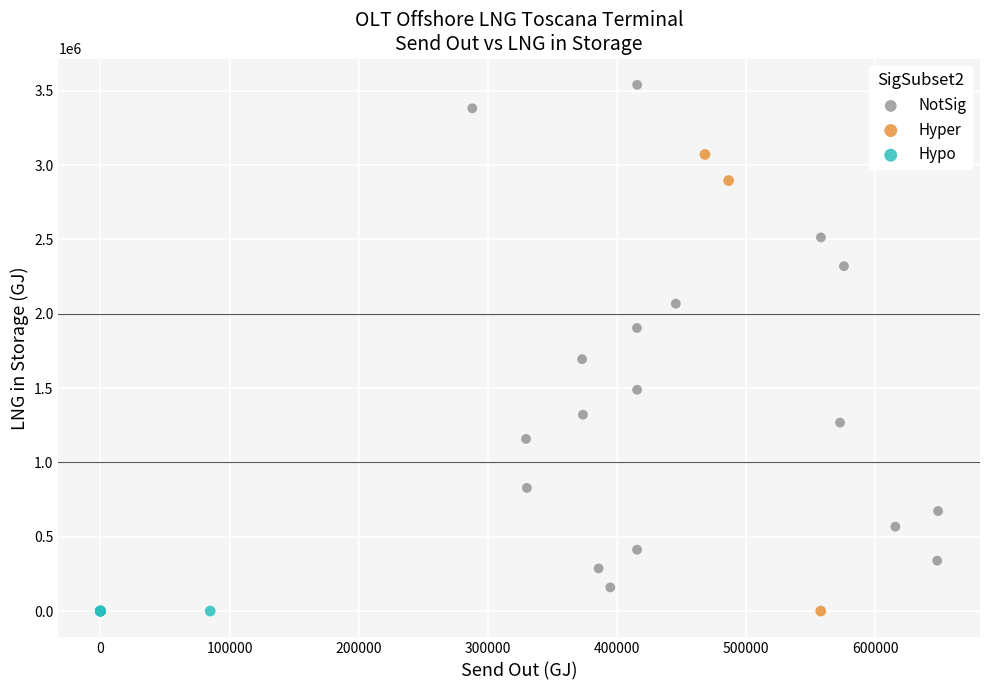

Which series contains the highest Y value?

NotSig